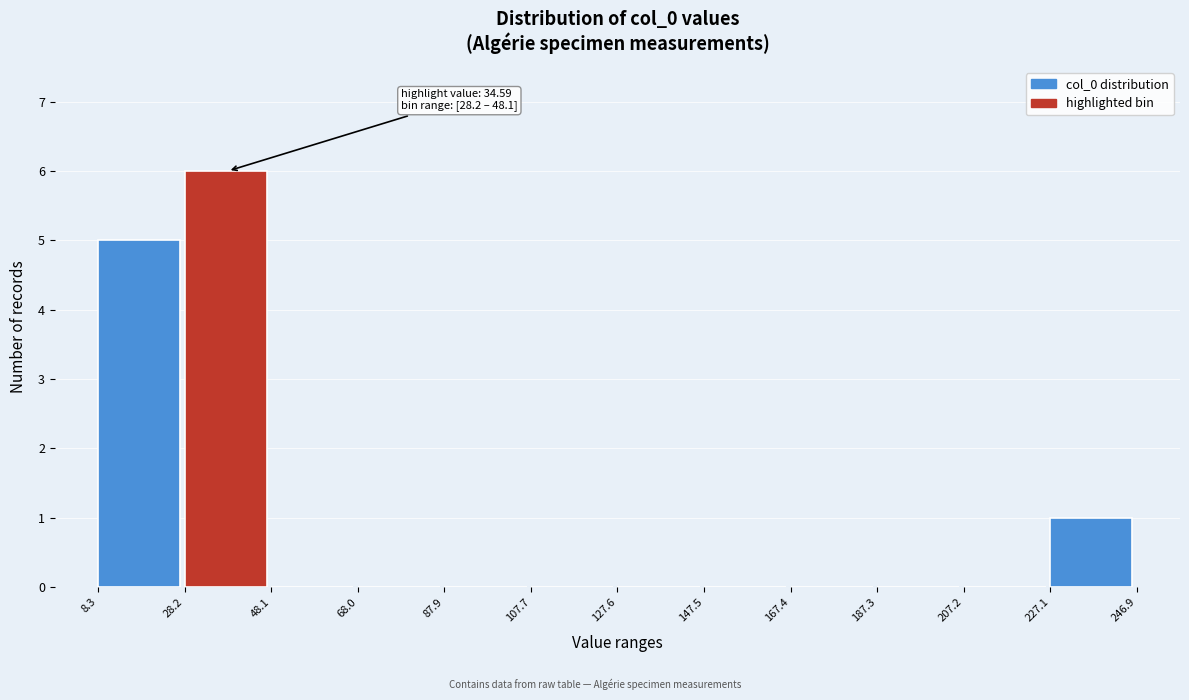

Over which range of the x-axis is the bar tallest?

28.2 to 48.1